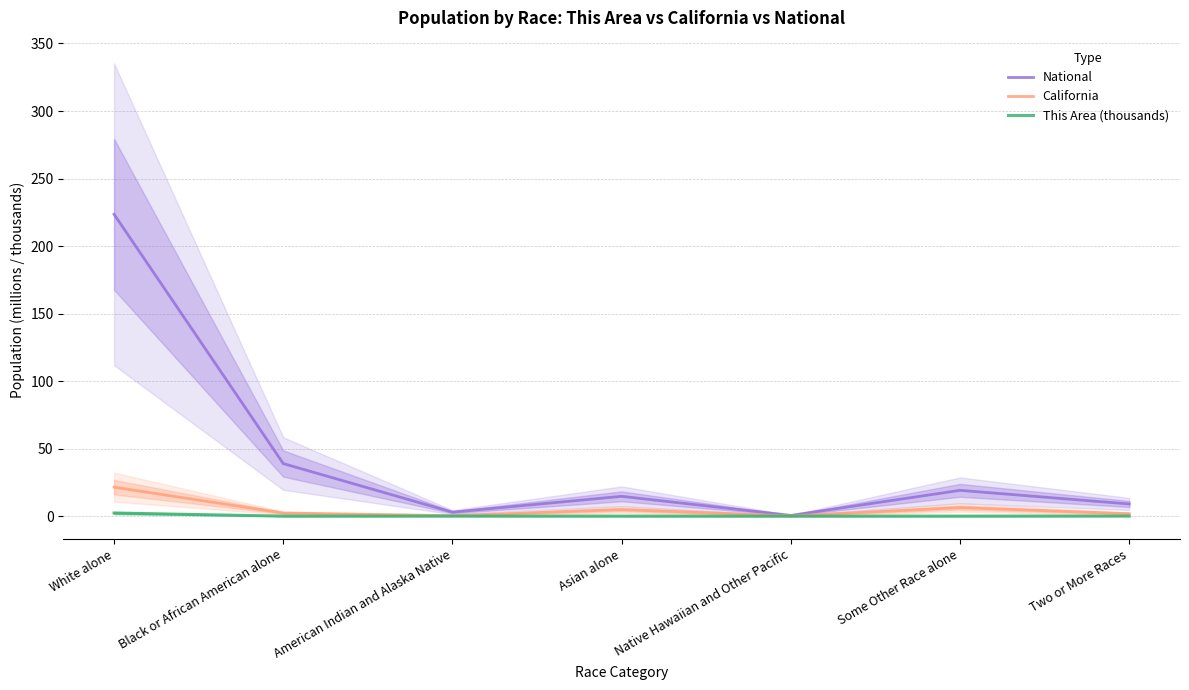

Rank the series by their maximum value, from lowest to highest.

This Area (thousands), California, National